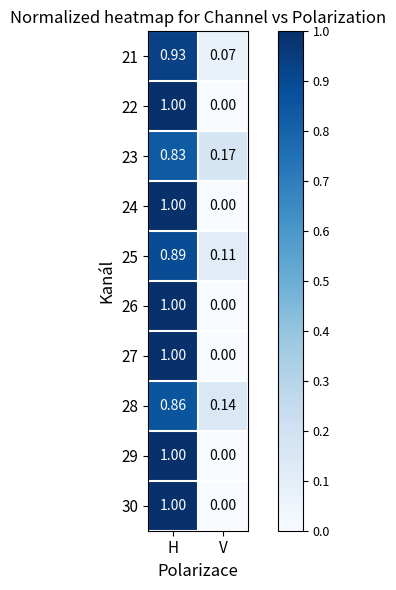

At which label is 27 closest to 0?

V